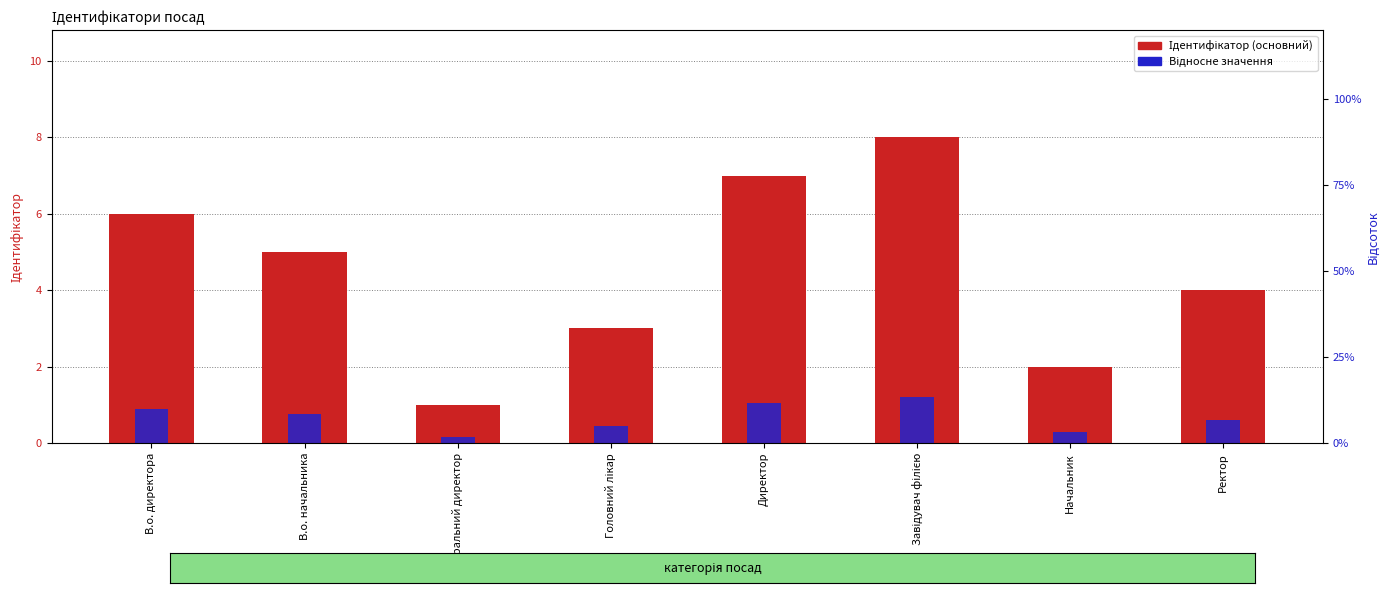

What is the sum of all Відносне значення values?

5.4